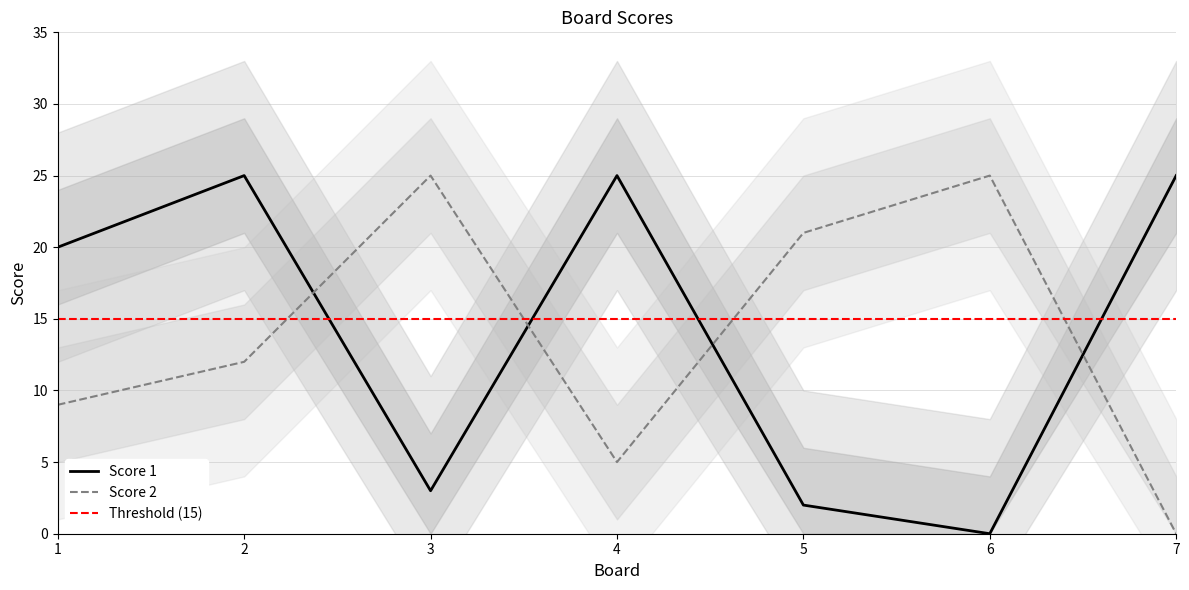

Is this an area chart (filled region under the line)?

No